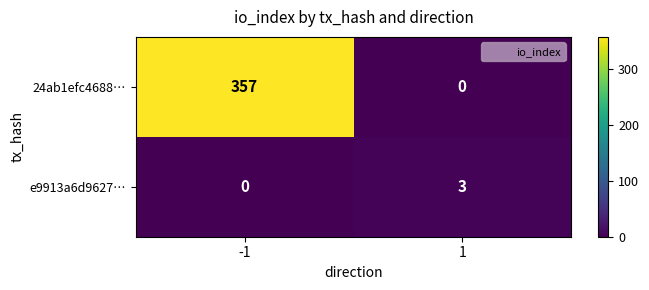

What is the sum of all e9913a6d9627… values?

3